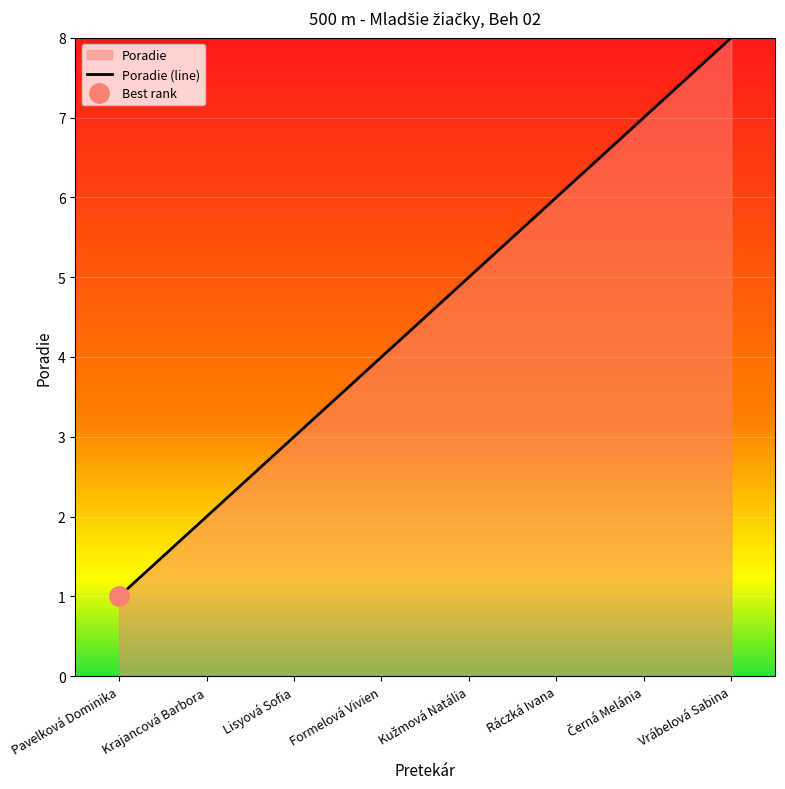

The chart shows a value of 4 at Ráczká Ivana. True or false?

False